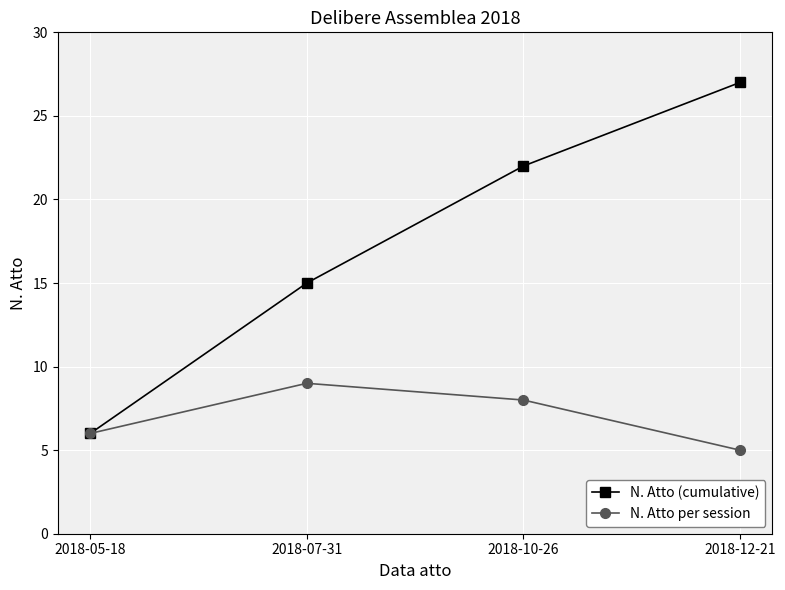

What is the sum of all N. Atto per session values?

28